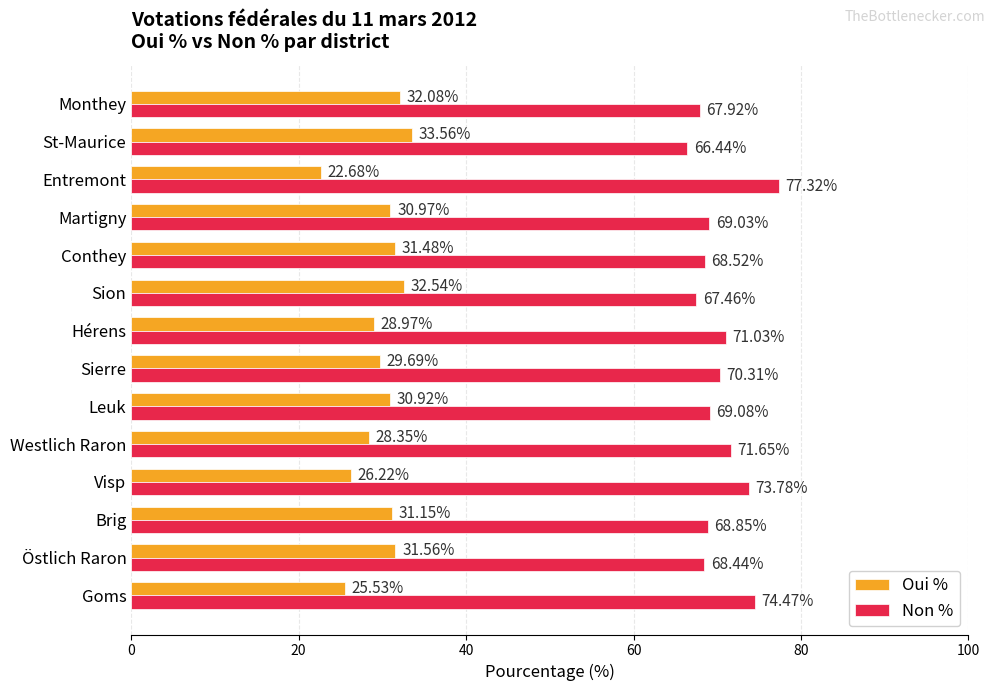

List the series in order of their peak value, lowest first.

Oui %, Non %